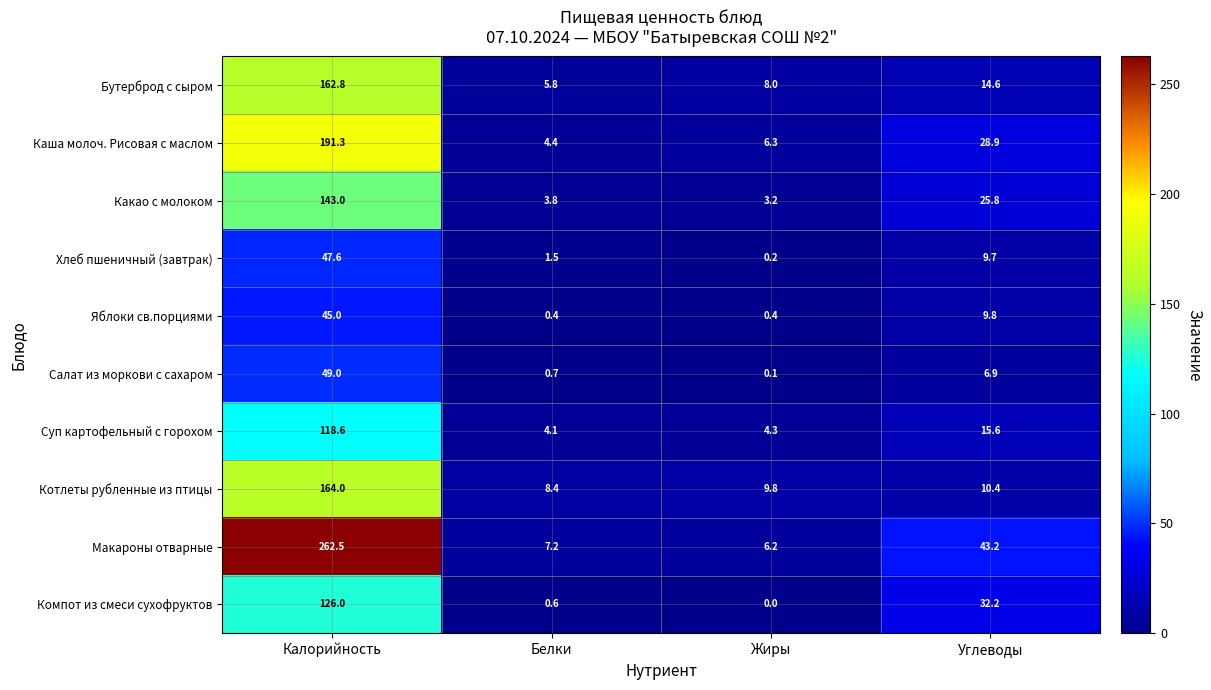

Which series has the widest spread of values?

Макароны отварные